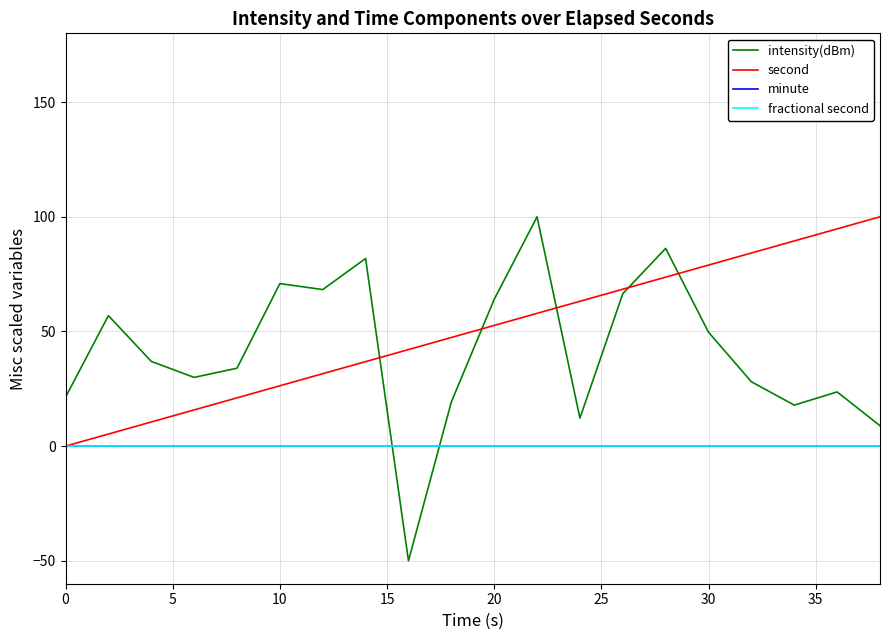

Does the chart have visible grid lines?

Yes